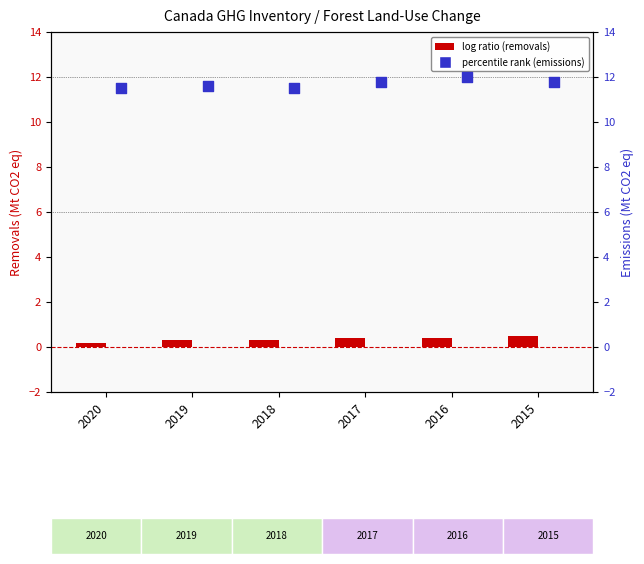

Which series has the largest total across all categories?

Total emissions (deforestation)